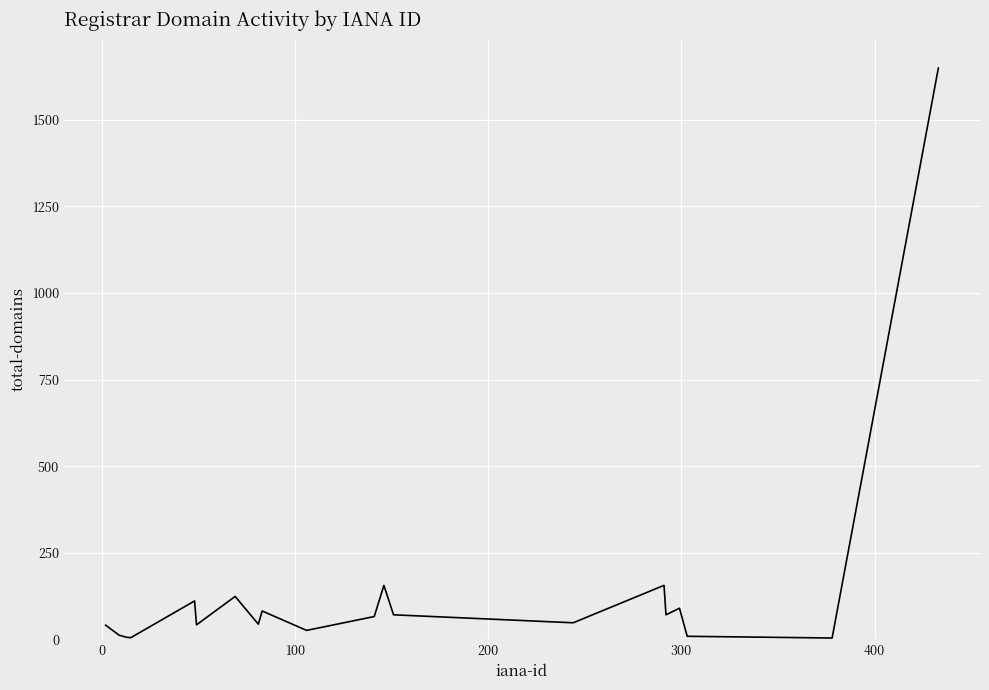

Is this an area chart (filled region under the line)?

No